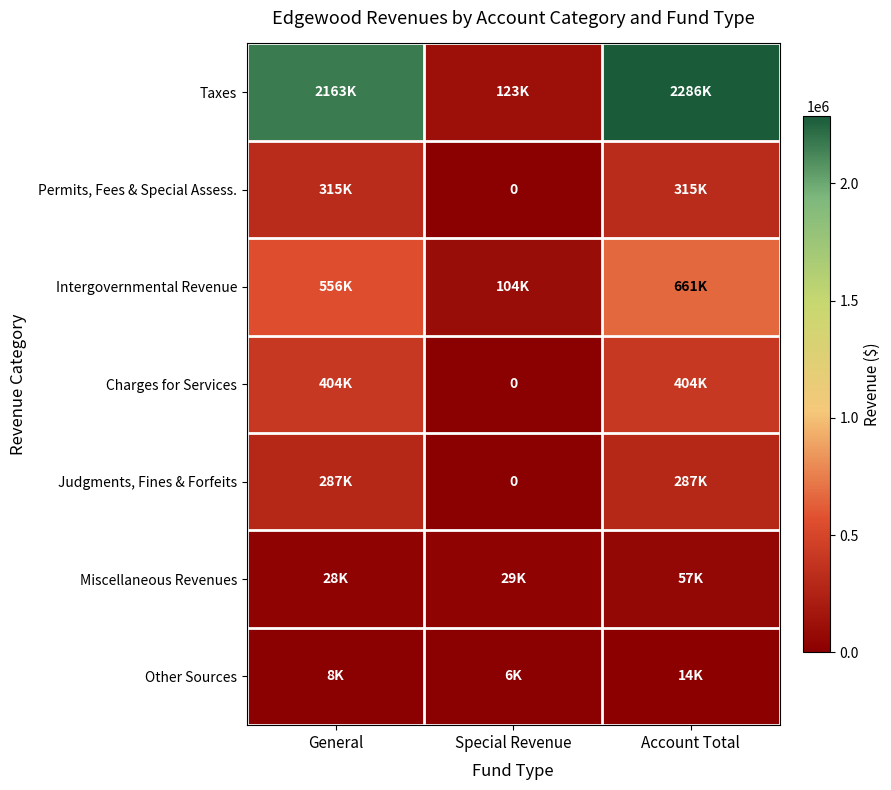

What is the sum of all Intergovernmental Revenue values?

1321870